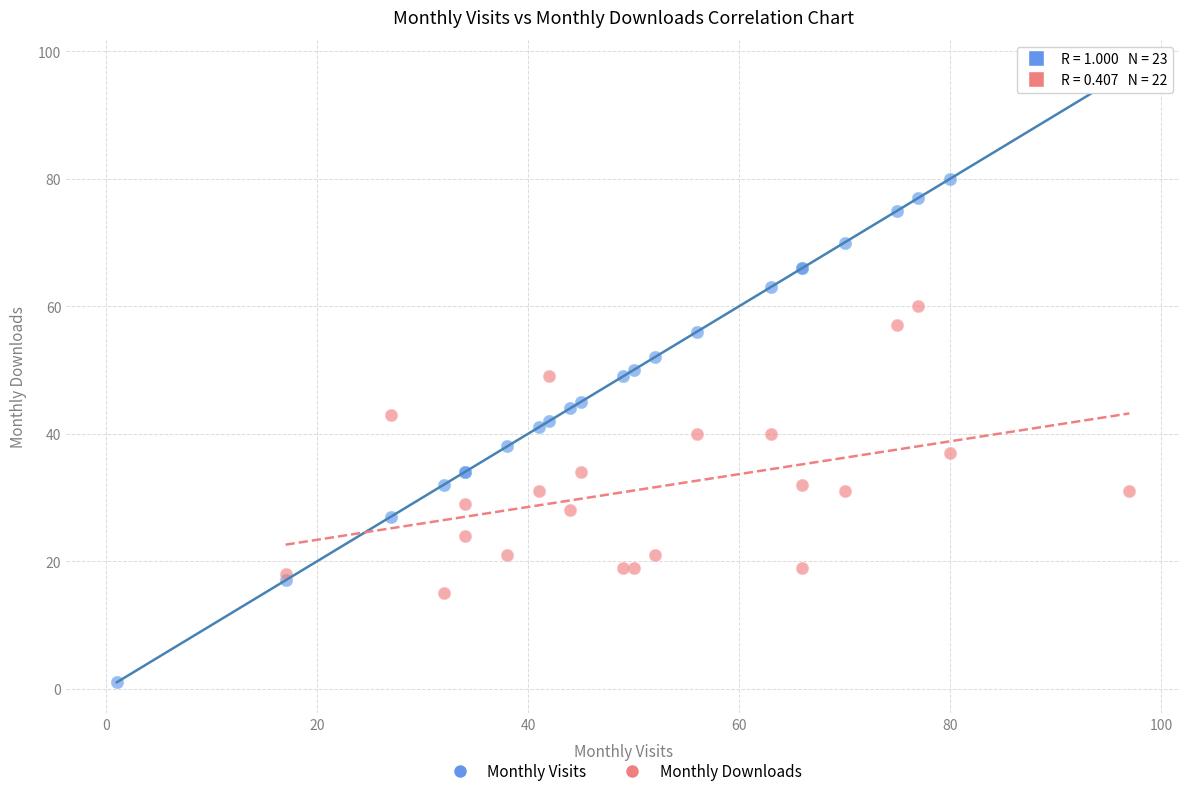

Which series has the largest Y range (max minus min)?

Monthly Visits